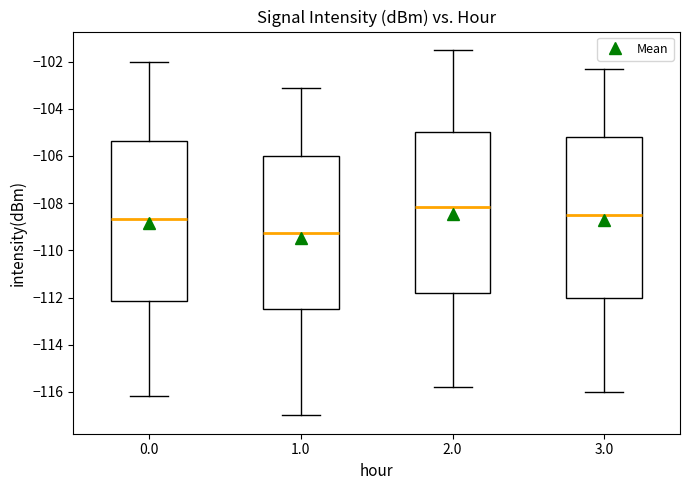

Where does the upper whisker of the box at x = 0.0 end on the y-axis? The values are not printed on the chart, so give them approximately, as read against the axis.

-102.0